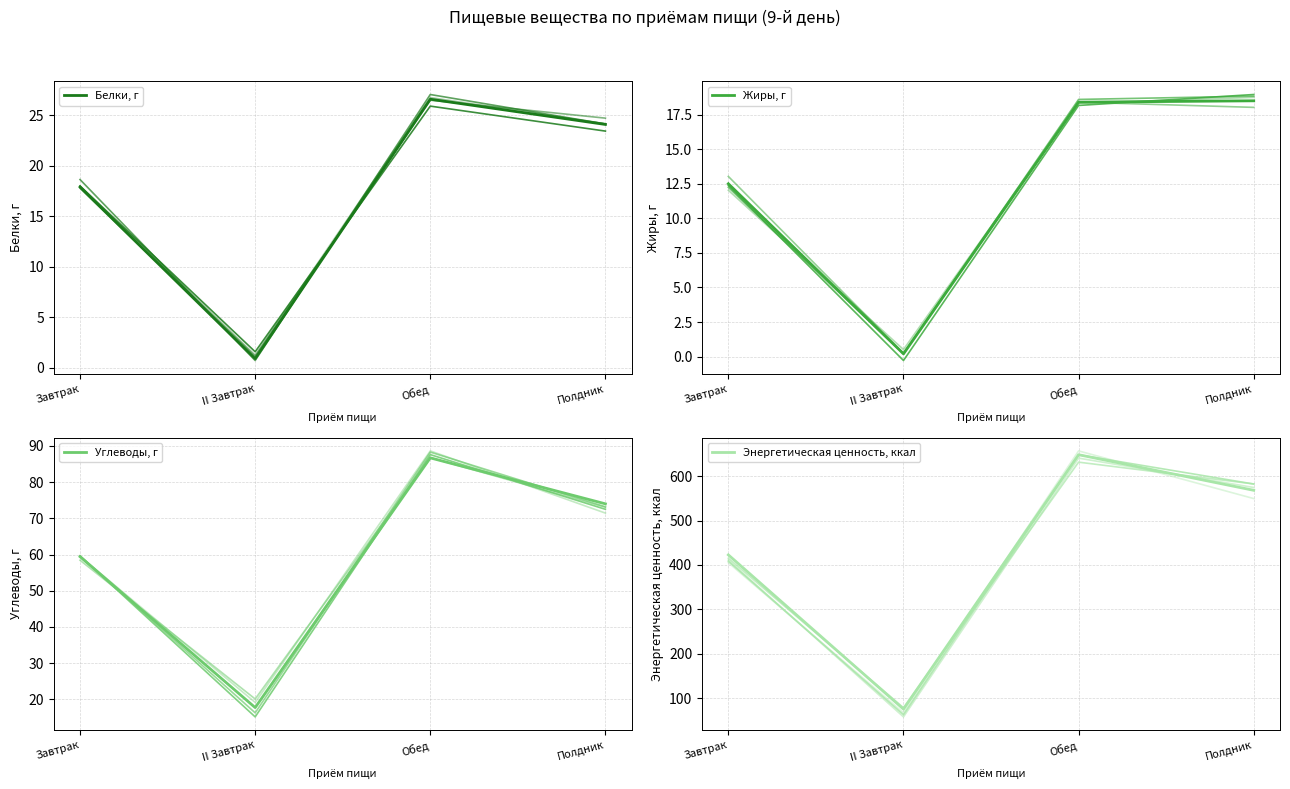

Is it true that Белки, г equals 26.6 at Обед?

True